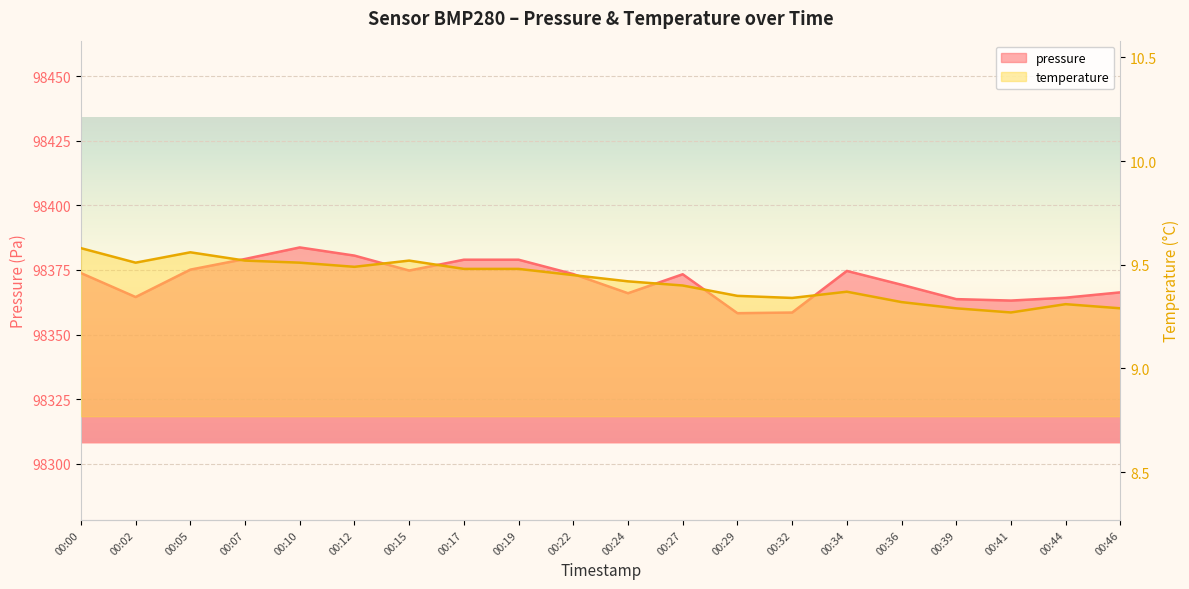

Reading right to left, transcribe all the data shown in this chart.

pressure: 98366.3	98364.3	98363.2	98363.7	98369.3	98374.6	98358.5	98358.3	98373.3	98366.0	98373.4	98379.0	98379.0	98374.8	98380.6	98383.7	98379.2	98375.1	98364.5	98373.8
temperature: 9.3	9.3	9.3	9.3	9.3	9.4	9.3	9.3	9.4	9.4	9.4	9.5	9.5	9.5	9.5	9.5	9.5	9.6	9.5	9.6